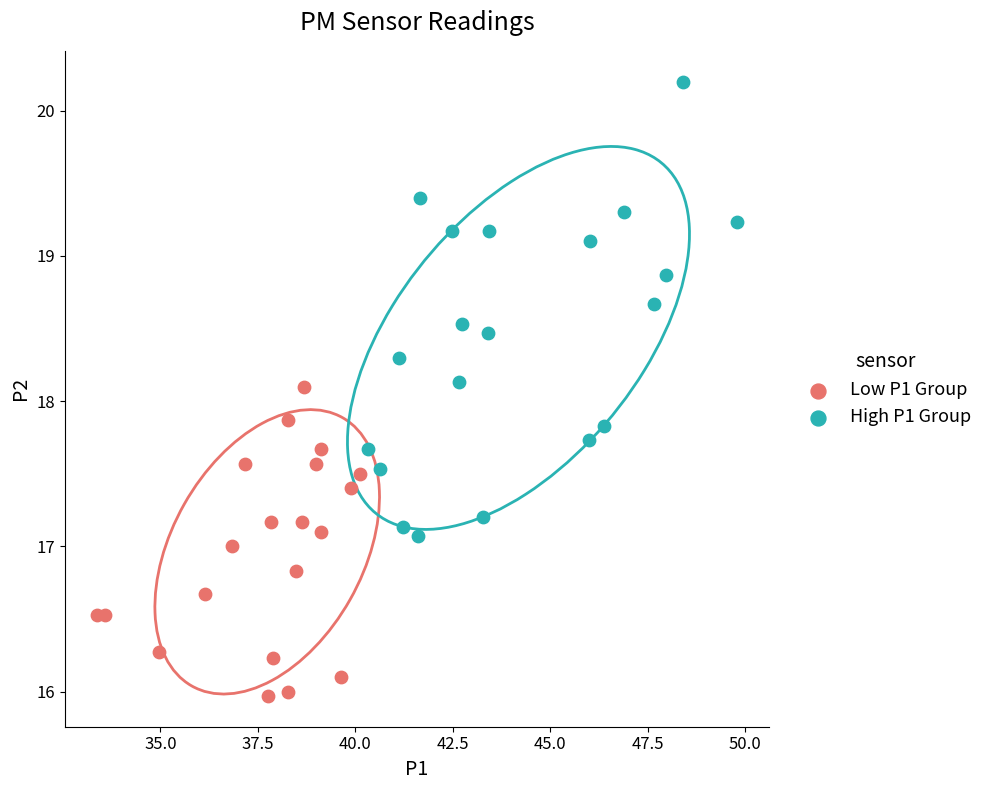

Which series contains the lowest Y value?

Low P1 Group